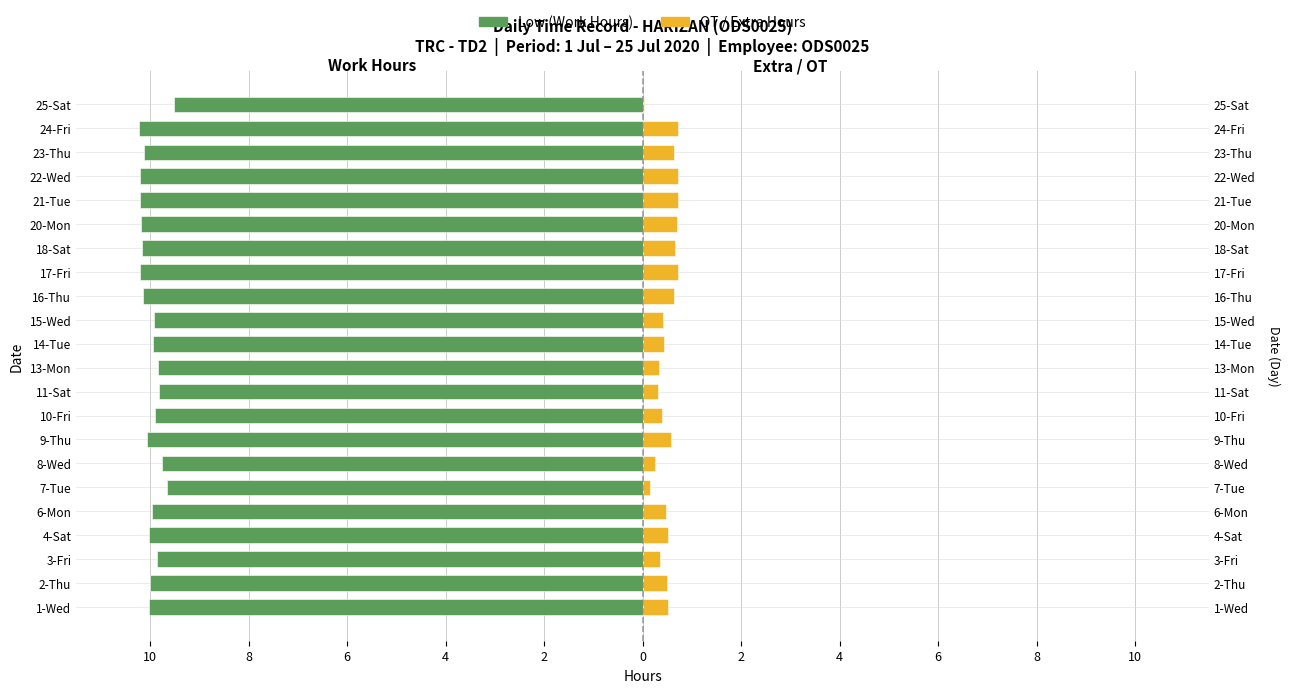

Reading left to right, what are all the values shown in this chart?

Low (Work Hours): -10.0	-10.0	-9.8	-10.0	-10.0	-9.7	-9.8	-10.1	-9.9	-9.8	-9.8	-9.9	-9.9	-10.1	-10.2	-10.2	-10.2	-10.2	-10.2	-10.1	-10.2	-9.5
OT / Extra Hours: 0.5	0.5	0.3	0.5	0.5	0.2	0.2	0.6	0.4	0.3	0.3	0.4	0.4	0.6	0.7	0.7	0.7	0.7	0.7	0.6	0.7	0.0